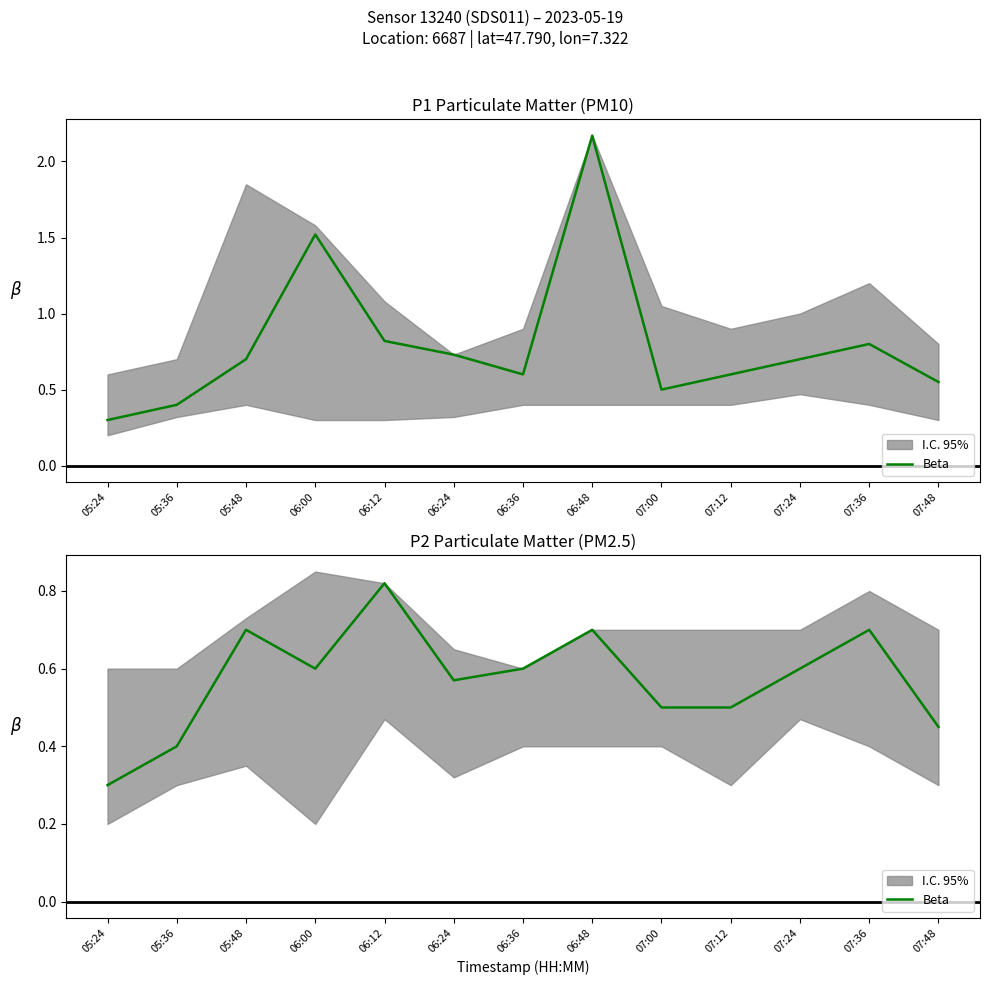

How many interior local valleys (lower than both neighbors) does the data have?

2